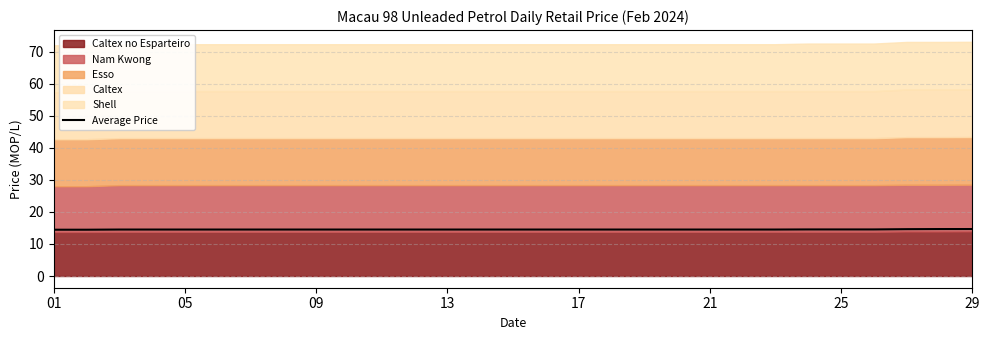

What is the lowest value of the Average Price series?

14.4